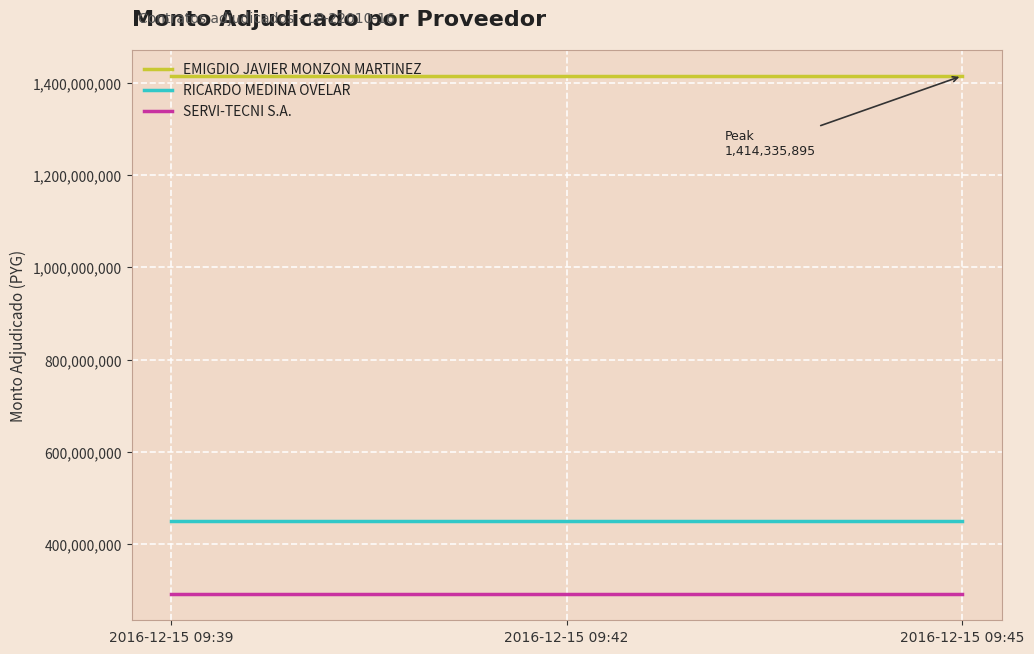

What is the sum of all EMIGDIO JAVIER MONZON MARTINEZ values?

4243007685